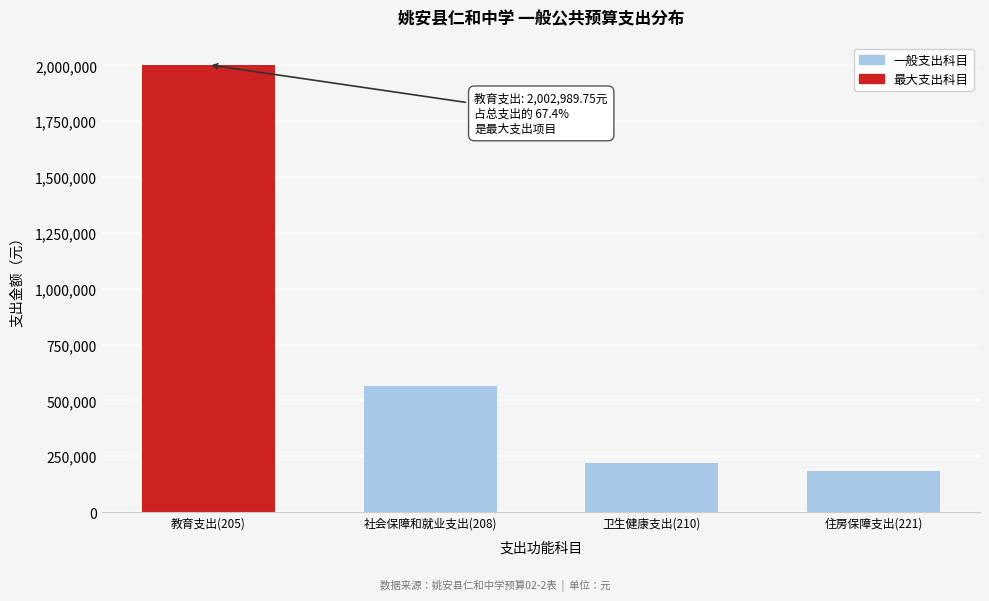

Reading right to left, what are all the values shown in this chart?

住房保障支出(221)=183942.5	卫生健康支出(210)=221196.8	社会保障和就业支出(208)=562291.4	教育支出(205)=2002989.8